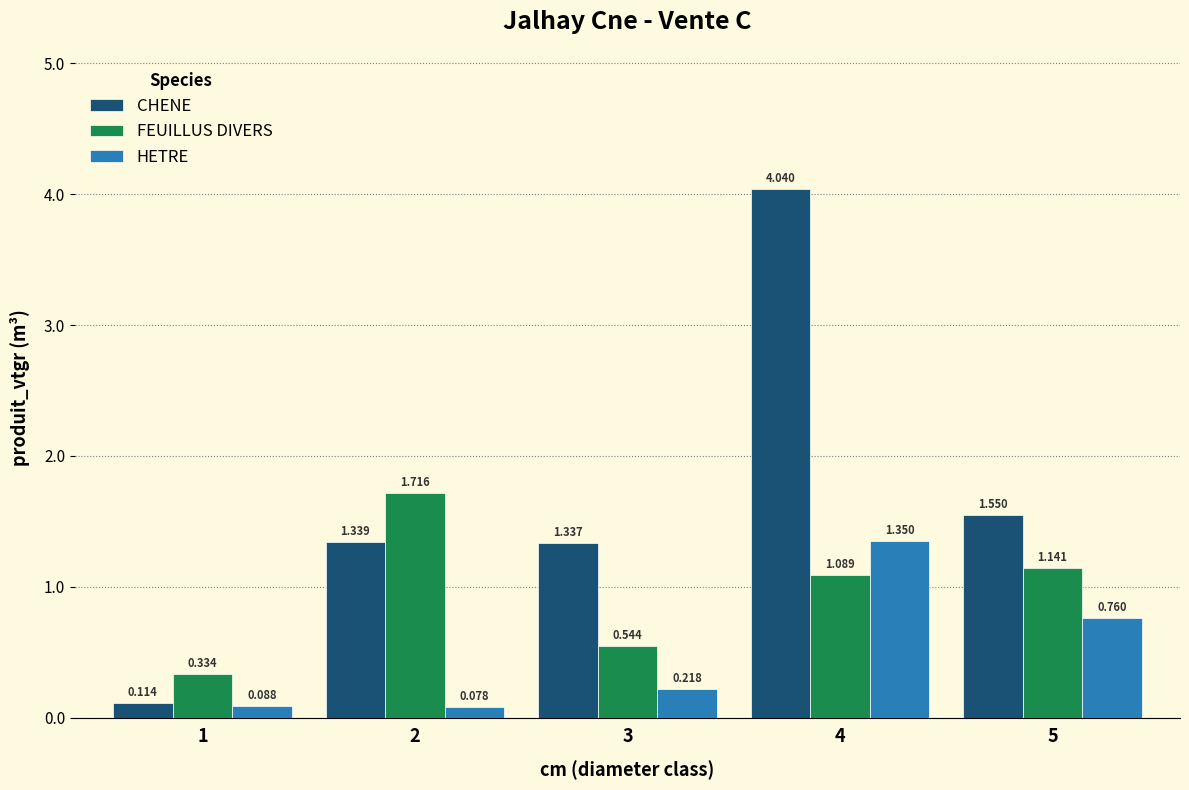

At which label does HETRE reach its peak?

4